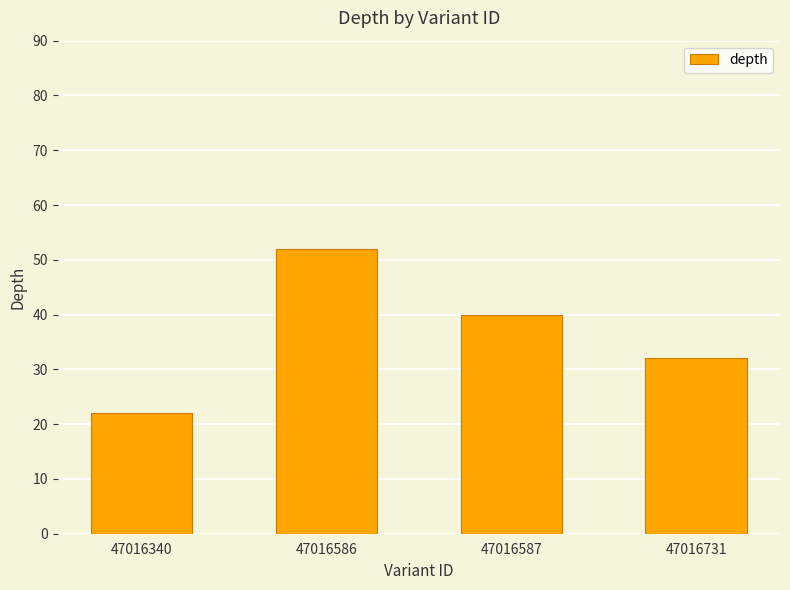

Rank the categories by value from highest to lowest.

47016586, 47016587, 47016731, 47016340